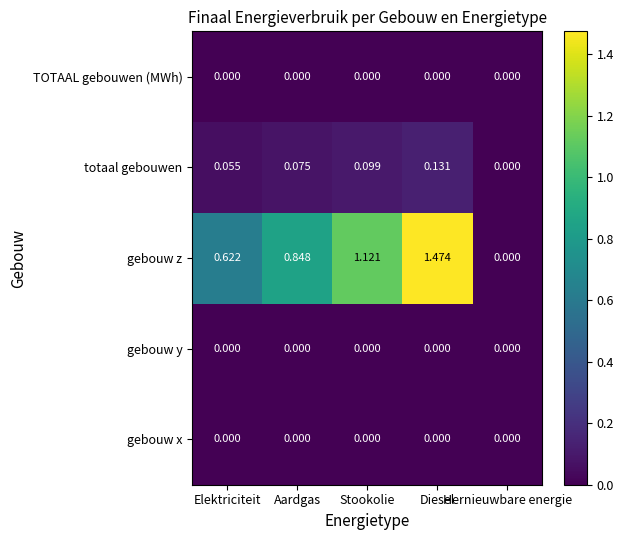

Which series has the widest spread of values?

gebouw z